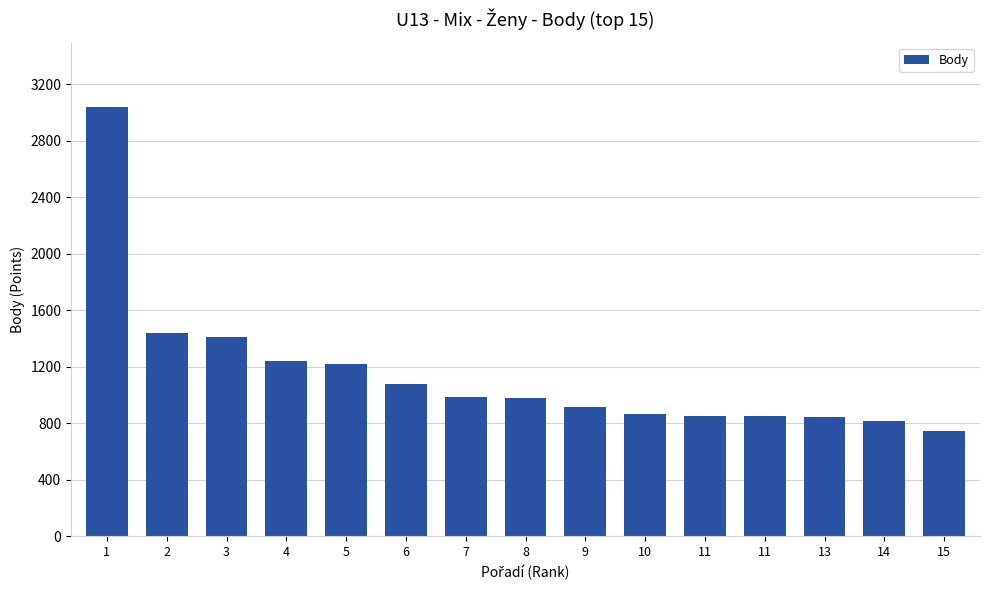

What is the value of the 2nd bar from the left?

1438